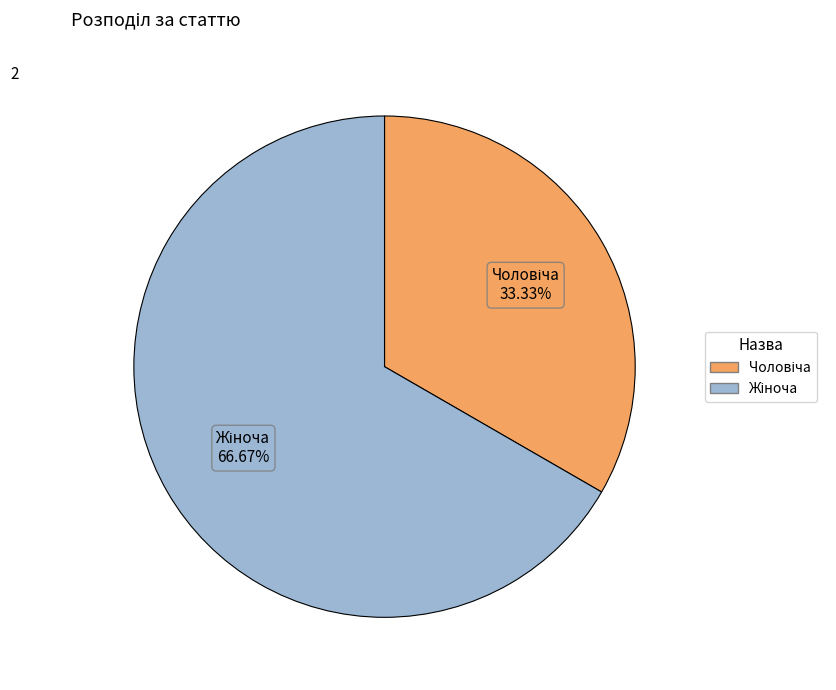

Is there any slice that represents more than half of the pie?

Yes